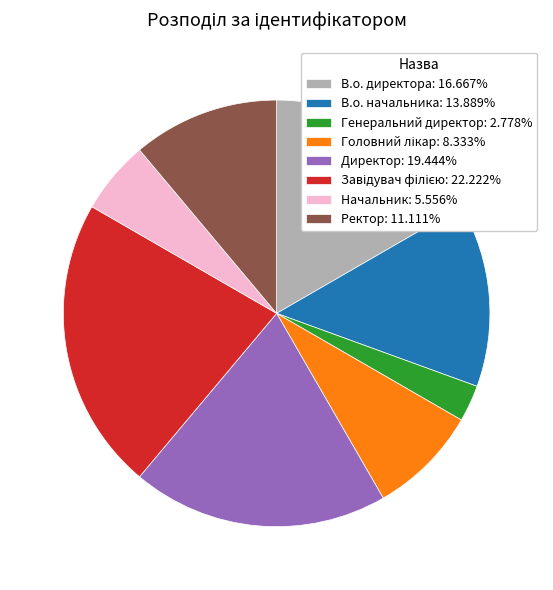

Does any single category account for the majority?

No